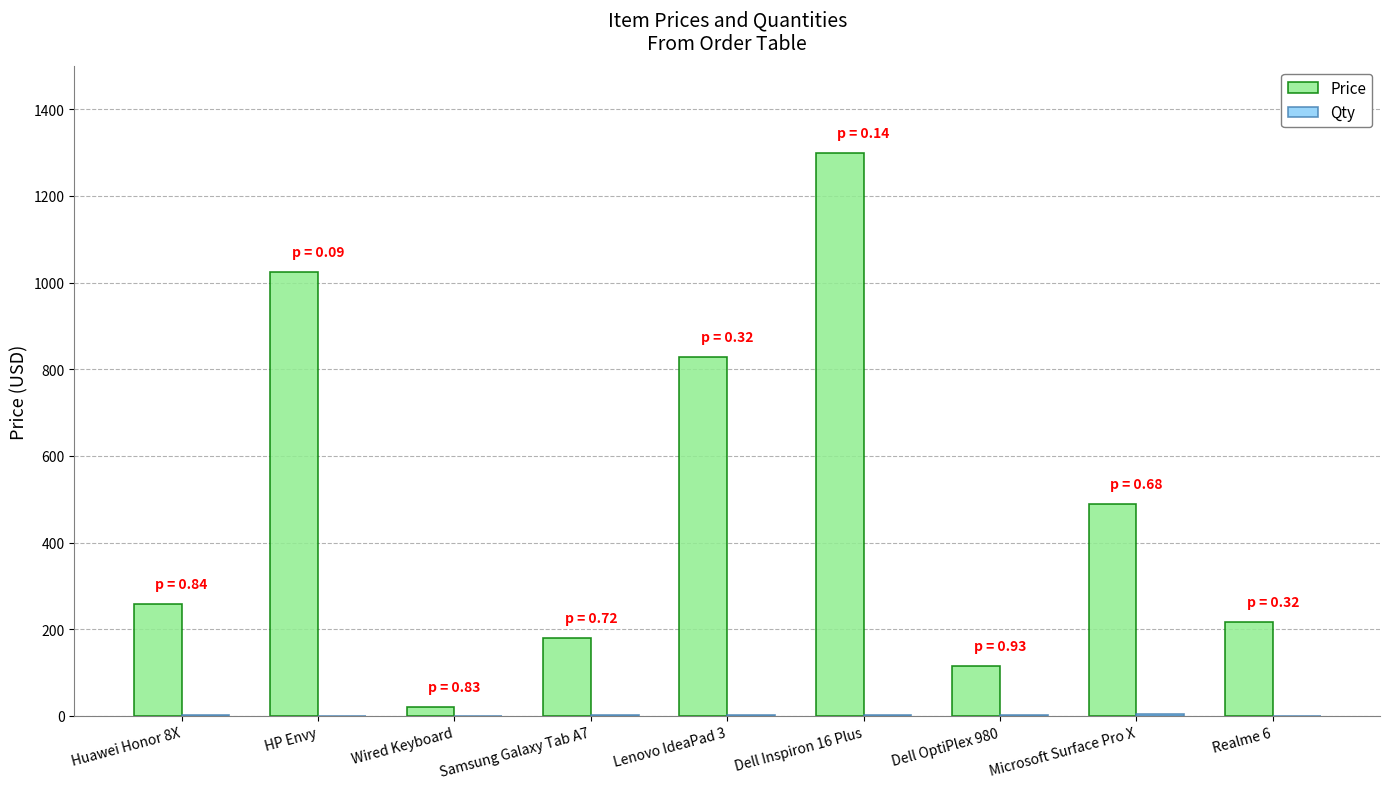

Are the bars horizontal?

No